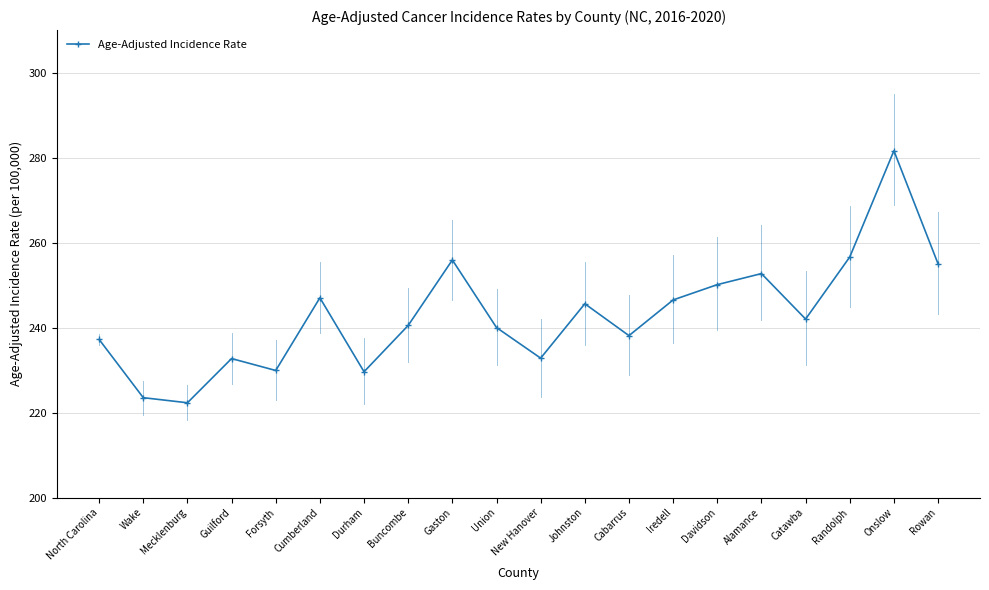

What is the approximate value at Iredell?

246.5